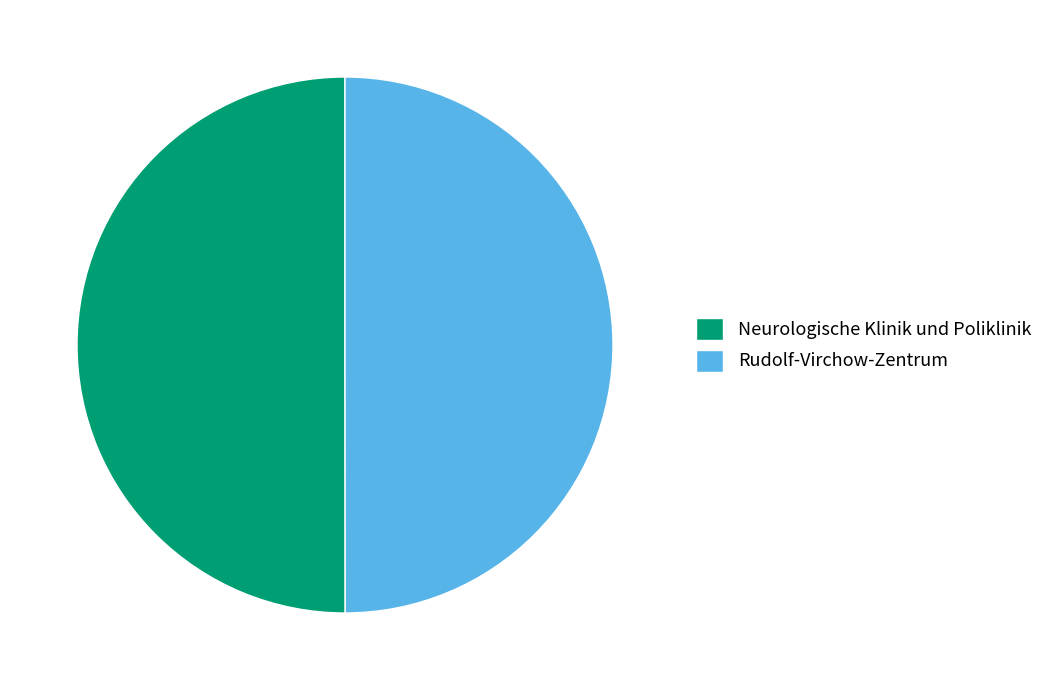

Is it true that Rudolf-Virchow-Zentrum is 43% of the pie?

False